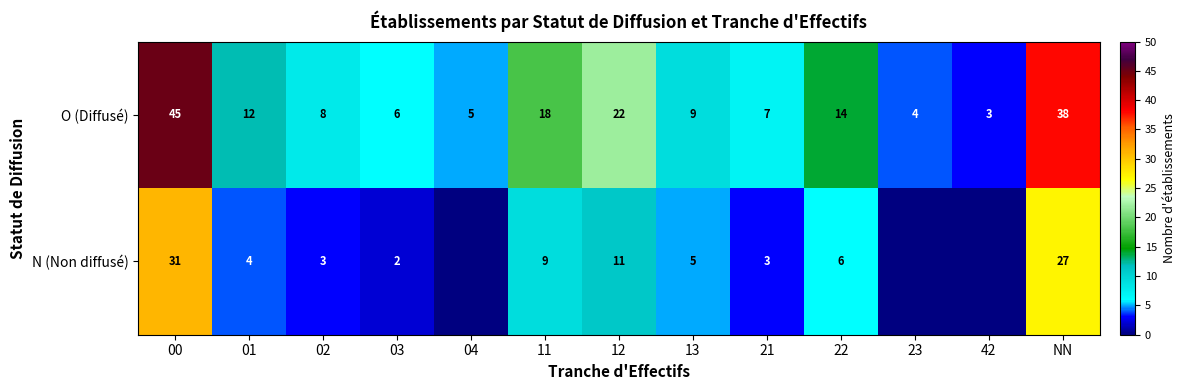

What value does the O (Diffusé) series have at 03?

6